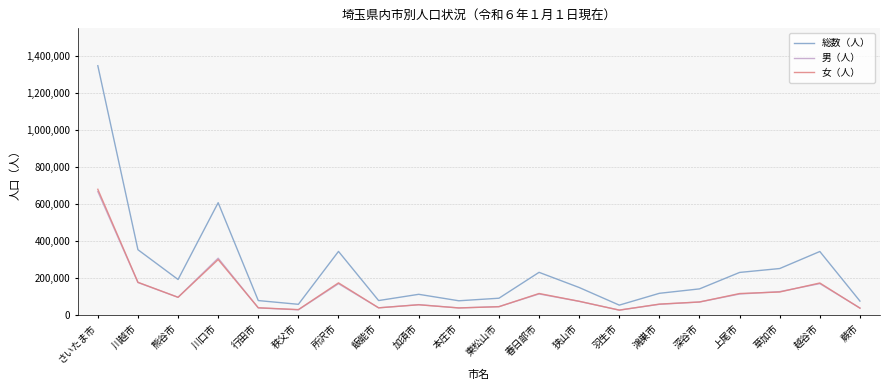

Read the 女（人） value at さいたま市.

678603